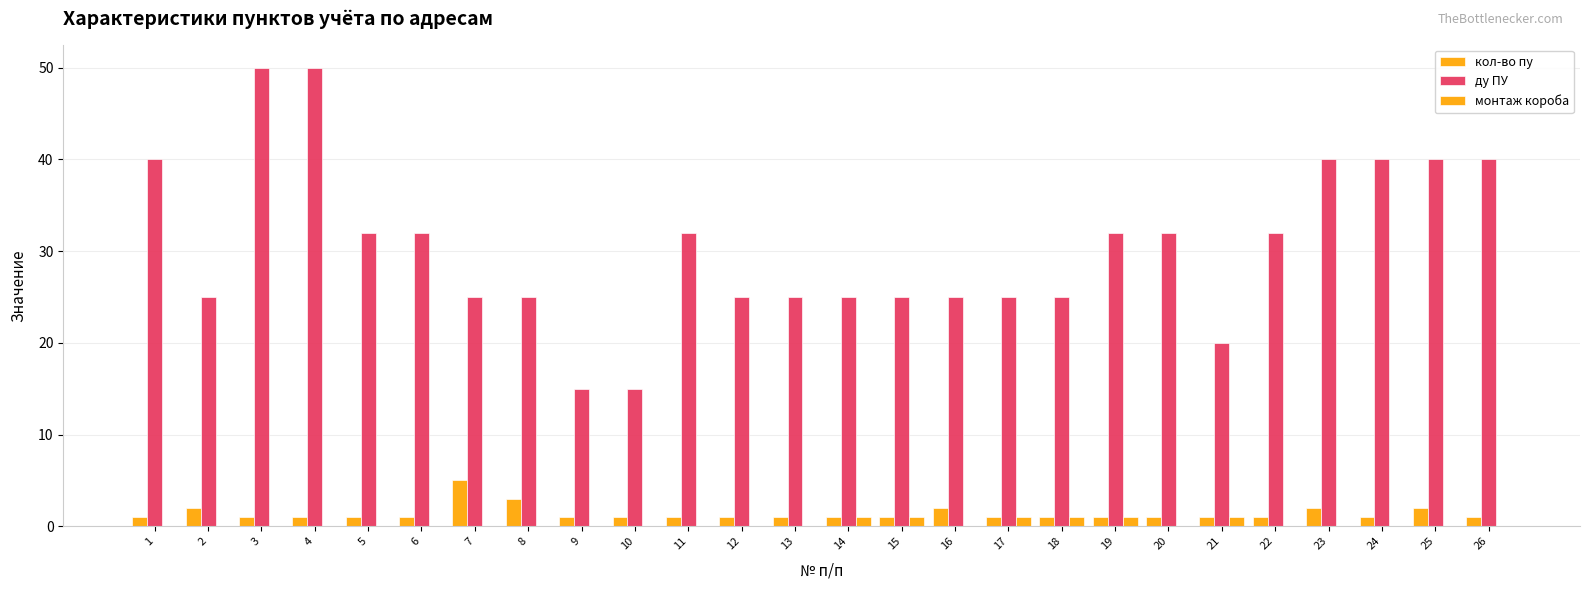

What is the total value across all series at 22?

33